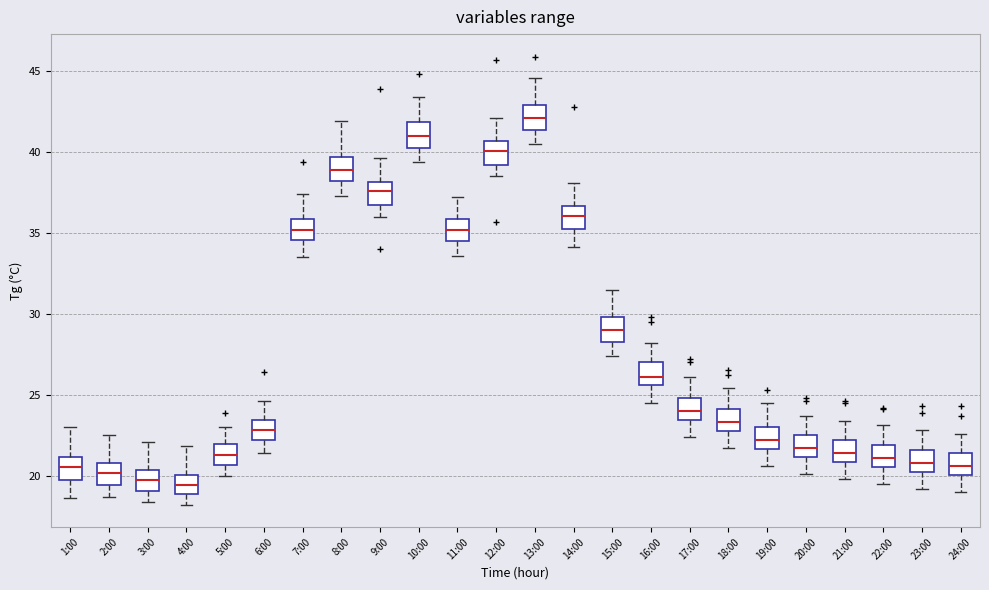

Where does the lower whisker of the box for 19:00 end on the y-axis? The values are not printed on the chart, so give them approximately, as read against the axis.

20.5